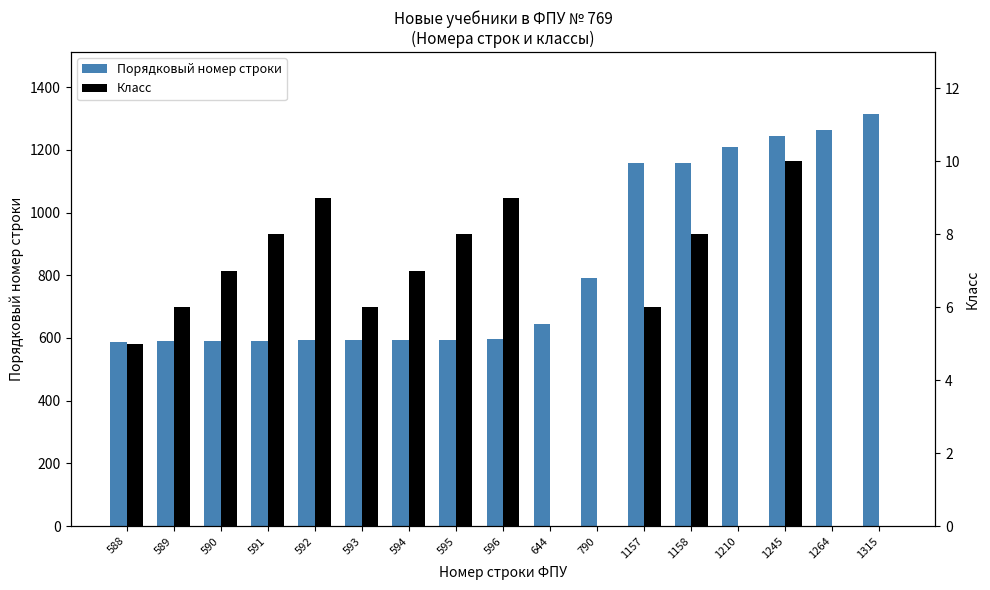

Rank the series by their average value, from highest to lowest.

Порядковый номер строки, Класс